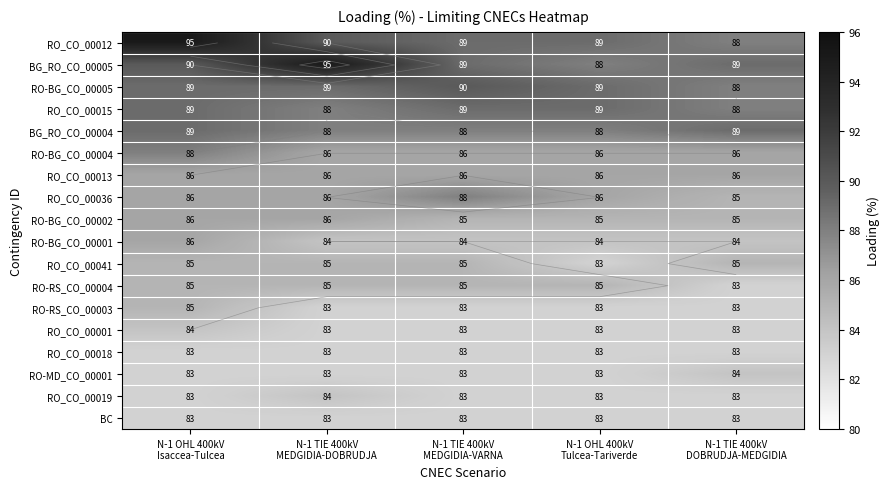

Where is RO-BG_CO_00004 nearest to the value 87?

N-1 OHL 400kV Isaccea-Tulcea